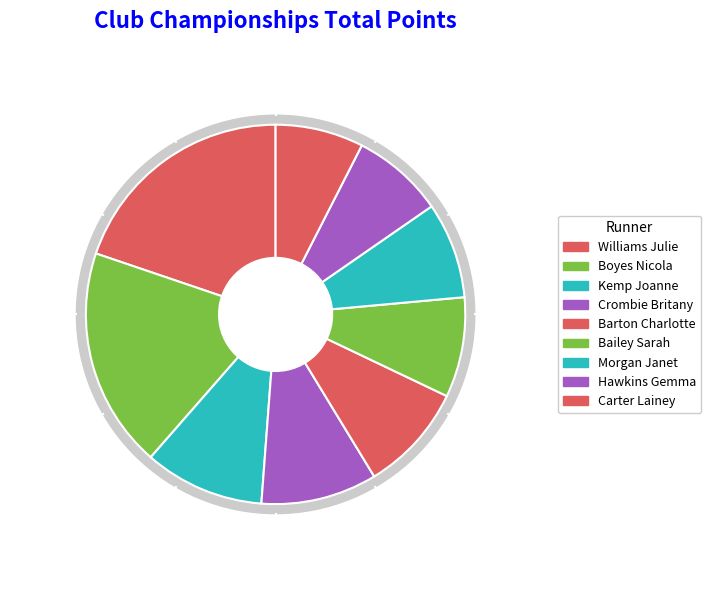

What percentage is the Carter Lainey slice, to the nearest percent?

8%